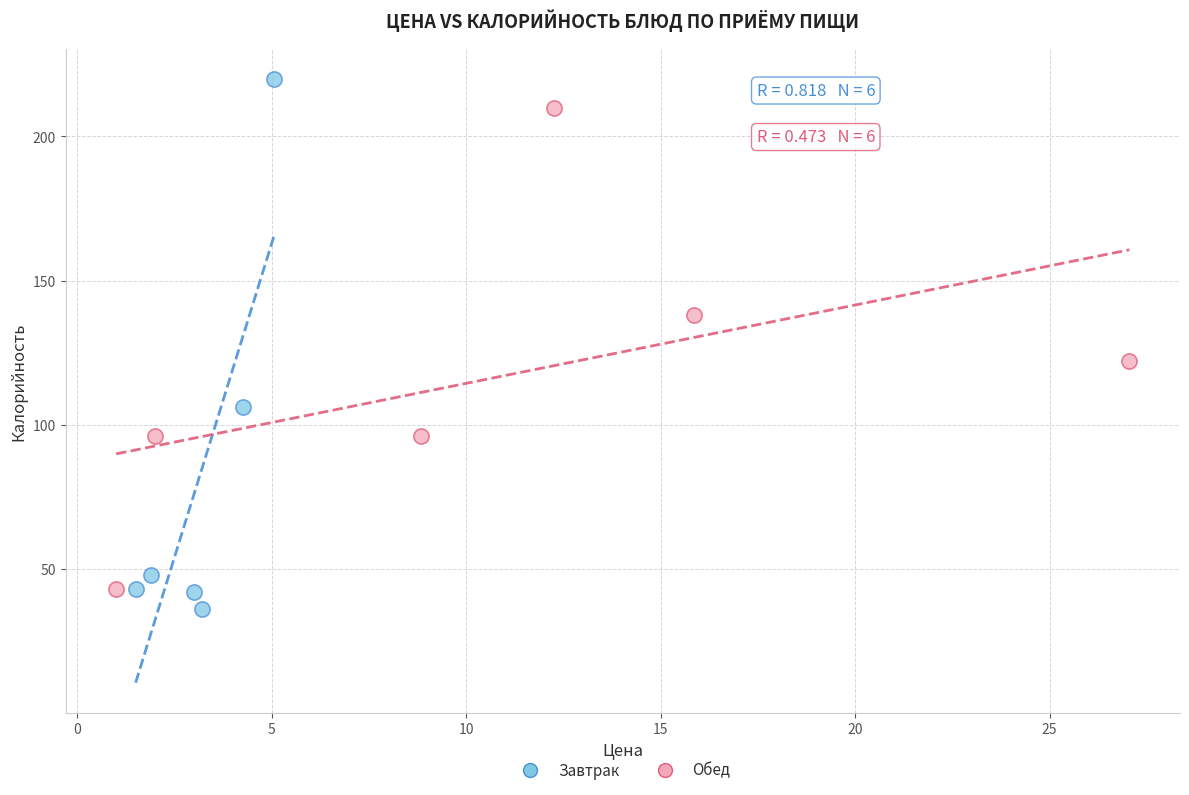

What are all the series names shown in the legend?

Завтрак, Обед